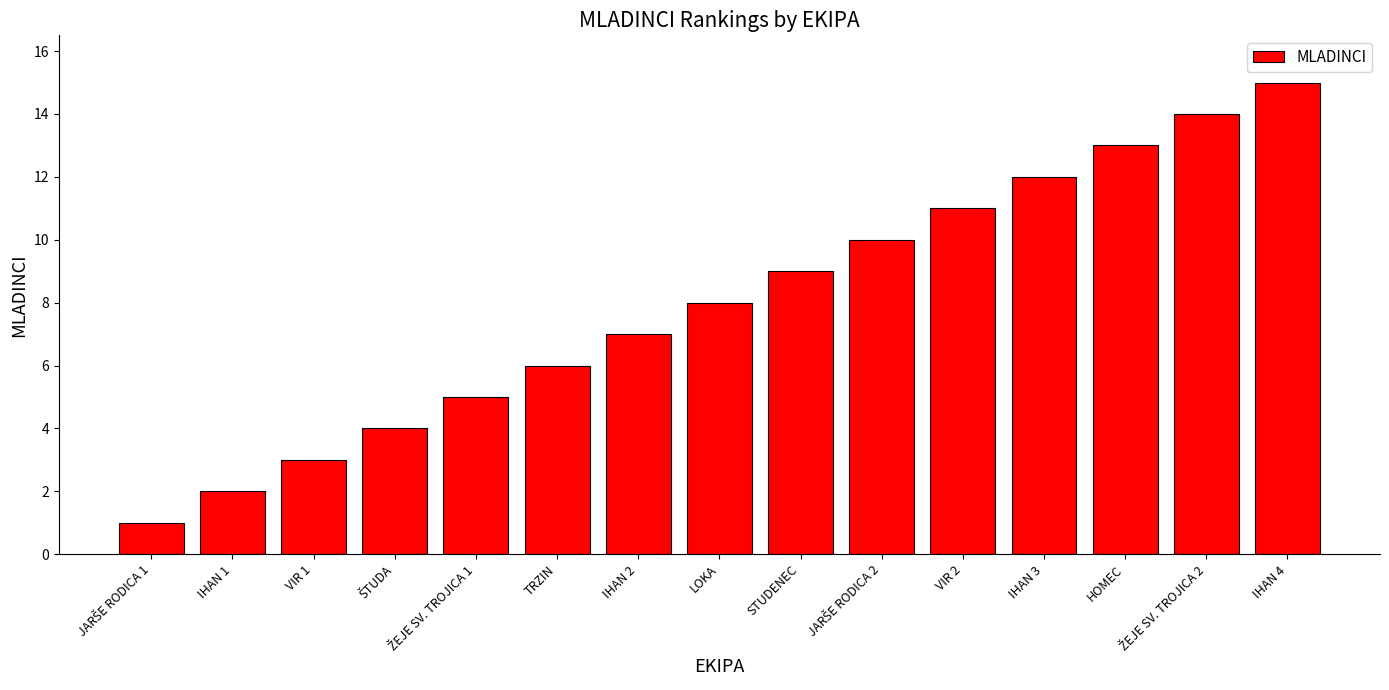

What is the smallest value displayed?

1